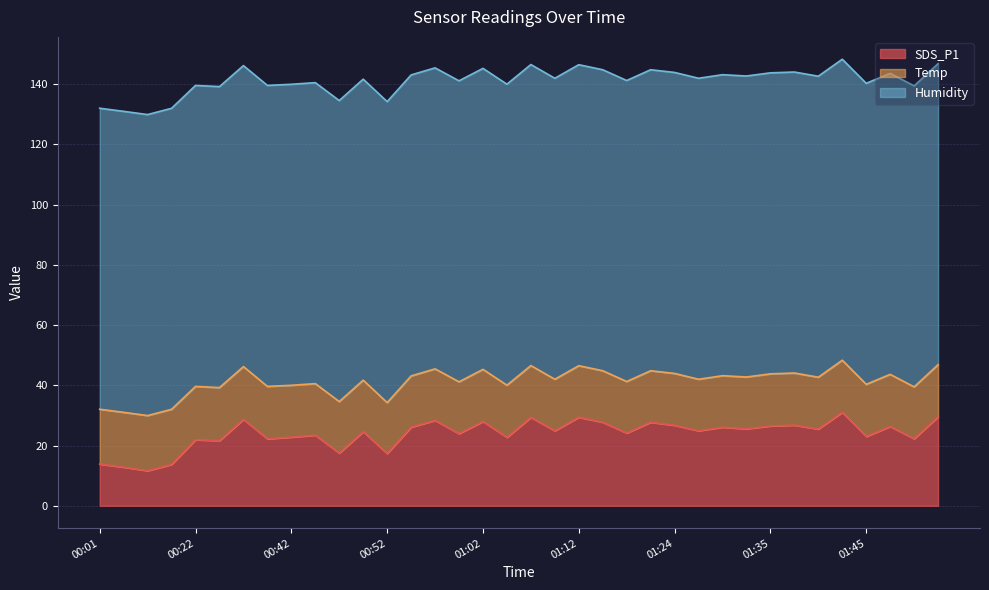

True or false: Humidity has more than 0 interior local peaks.

False